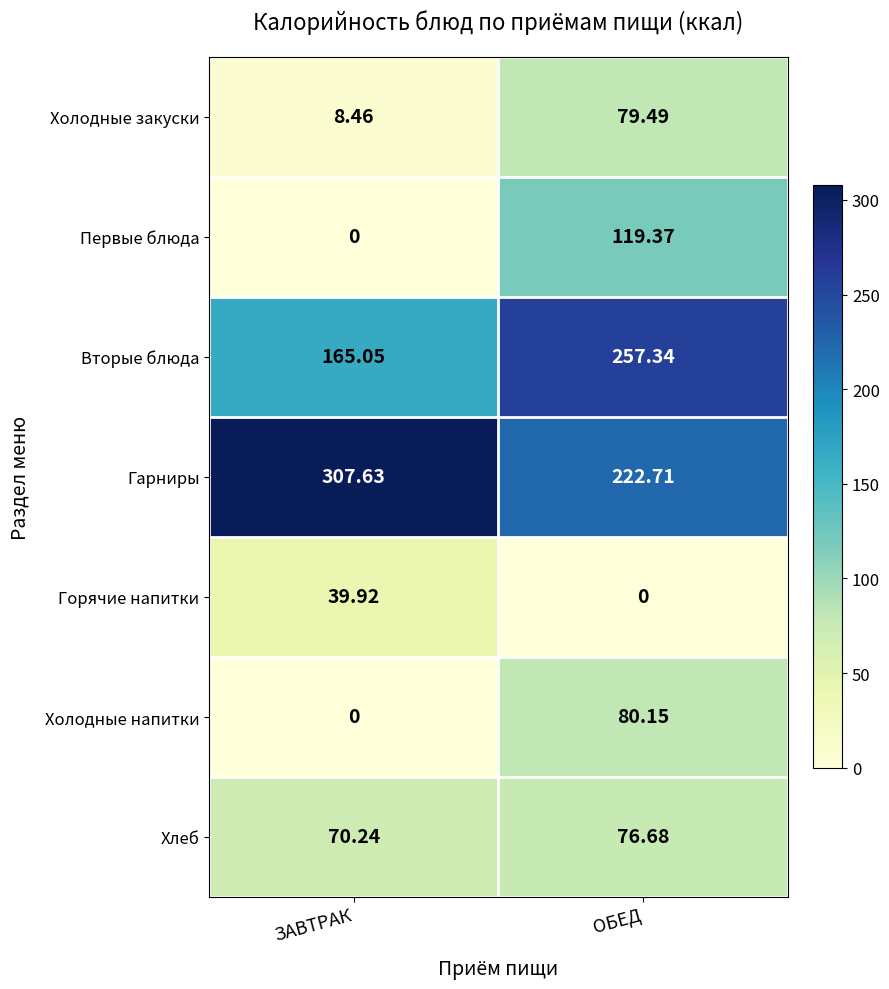

Which category has the lowest value in the Гарниры series?

ОБЕД